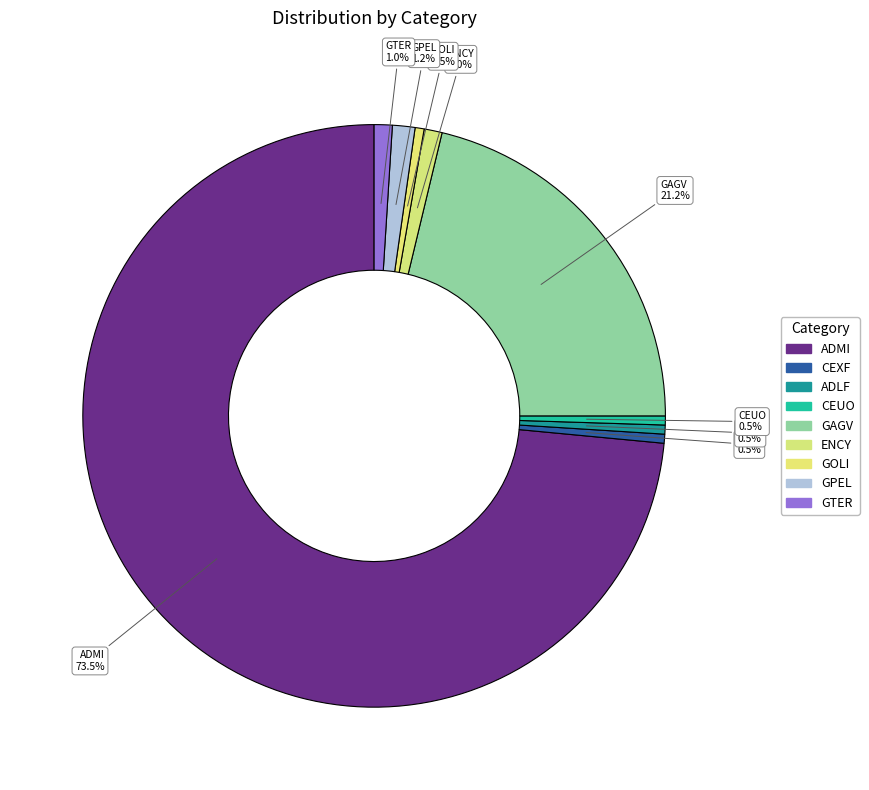

Rank the categories by value from highest to lowest.

ADMI, GAGV, GPEL, ENCY, GTER, CEXF, ADLF, CEUO, GOLI